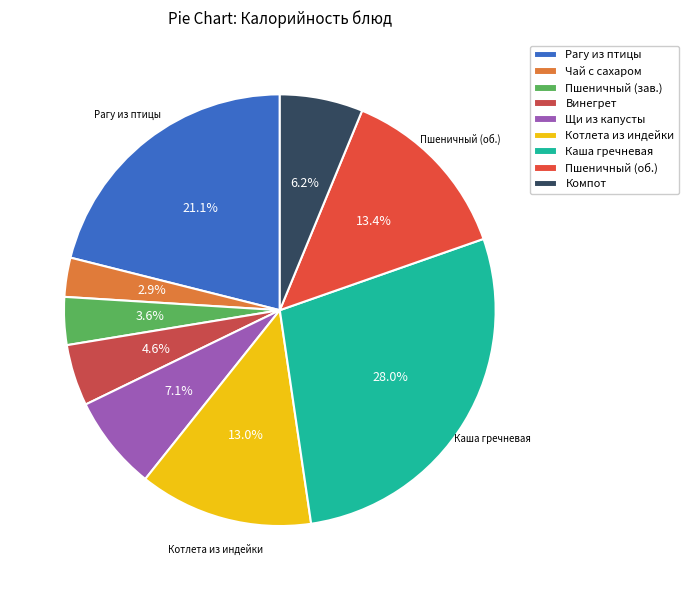

Rank the categories by value from highest to lowest.

Каша гречневая с маслом, Рагу из птицы, Пшеничный (обед), Котлета из индейки, Щи из свежей капусты с картофелем, Компот из свежих яблок, Винегрет овощной, Пшеничный (завтрак), Чай с сахаром